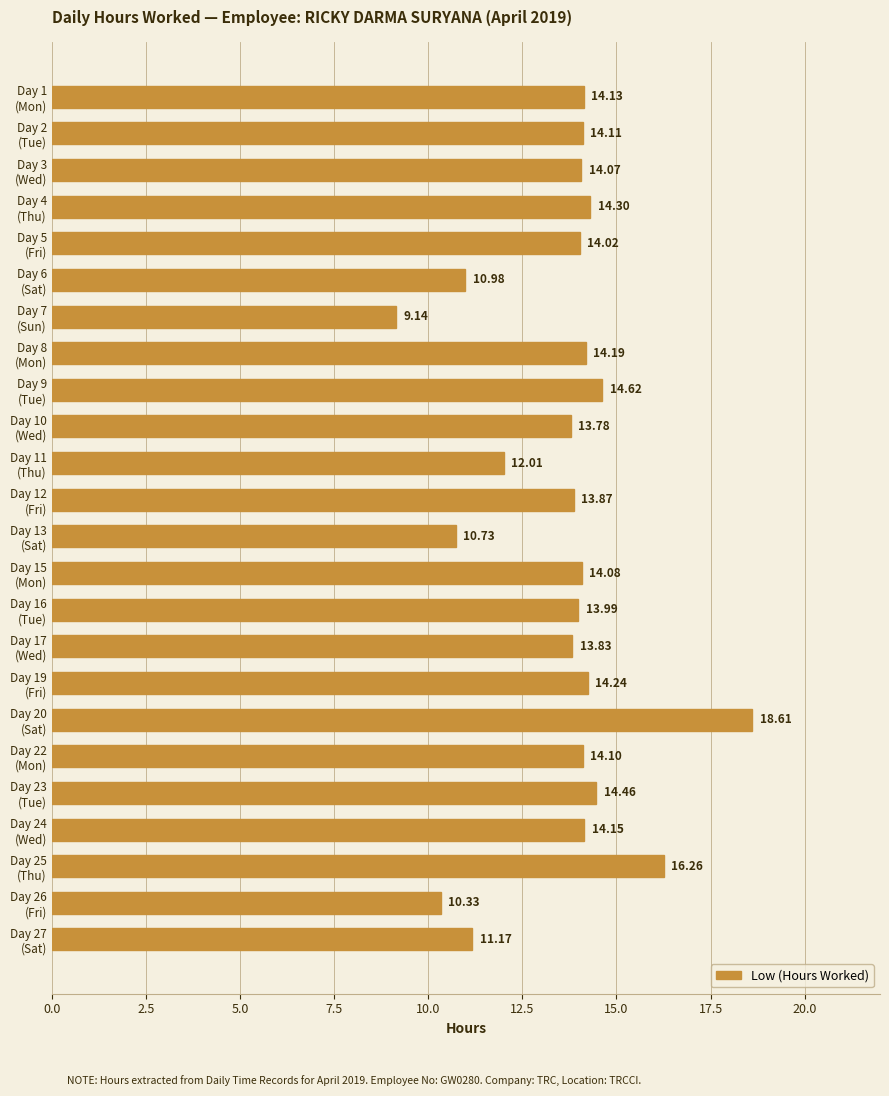

How many bars are there in total?

24